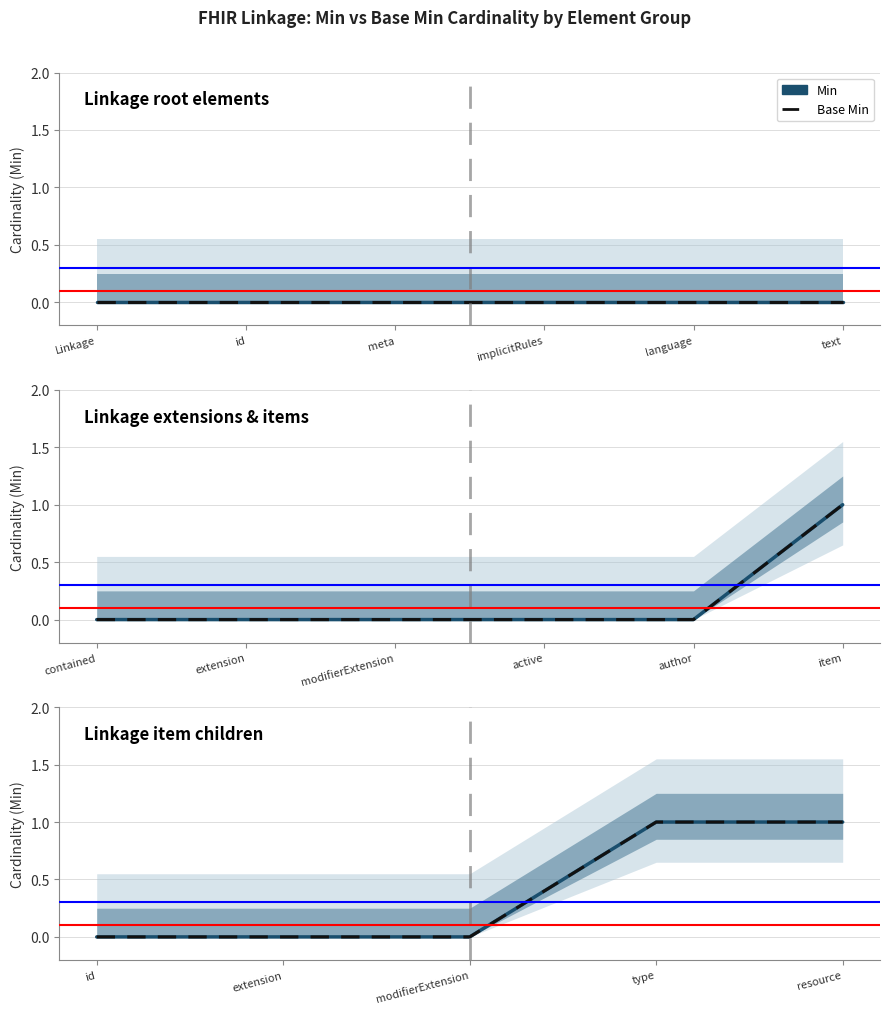

What is the difference between the maximum and minimum values in the Min series?

1